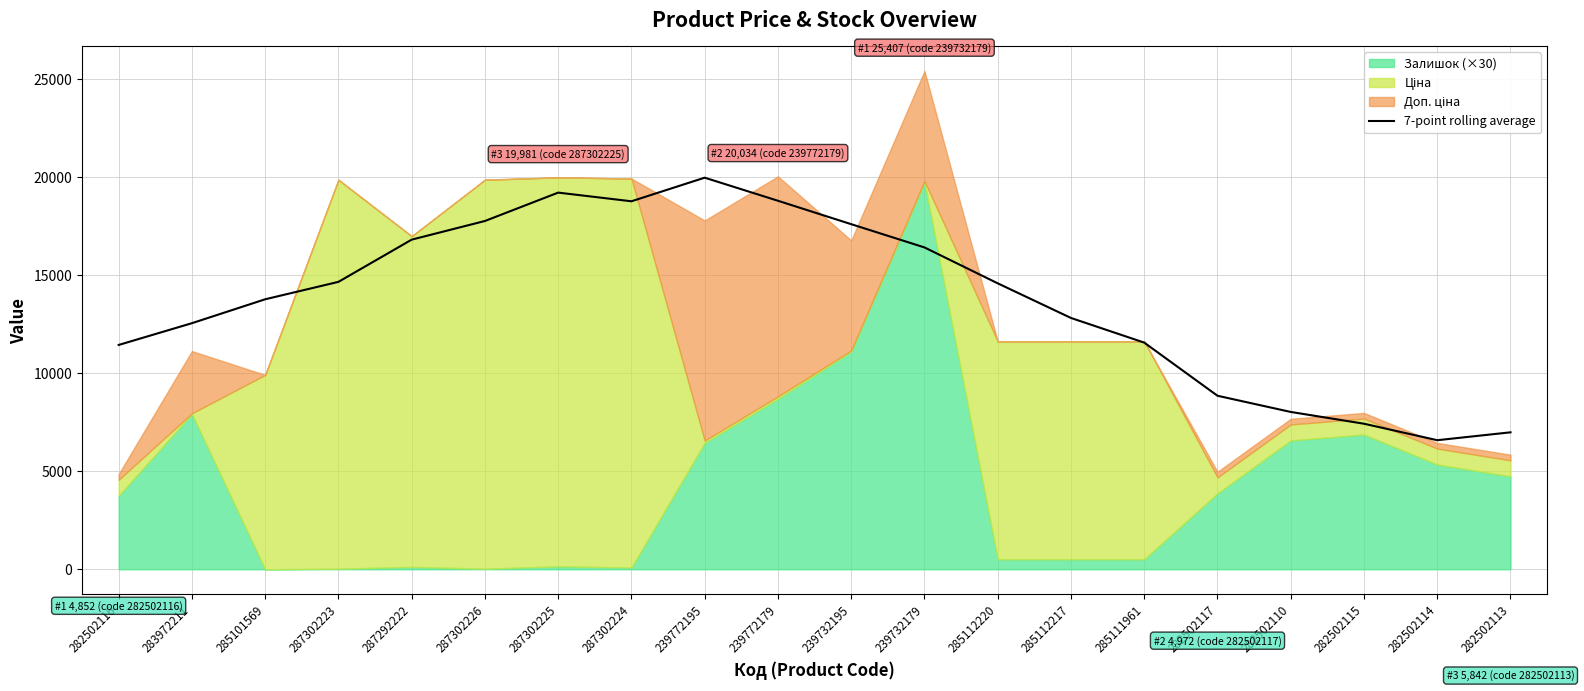

Rank the categories by value from lowest to highest.

282502114, 282502113, 282502115, 282502110, 282502117, 282502116, 285111961, 283972211, 285112217, 285101569, 285112220, 287302223, 239732179, 287292222, 239732195, 287302226, 287302224, 239772179, 287302225, 239772195